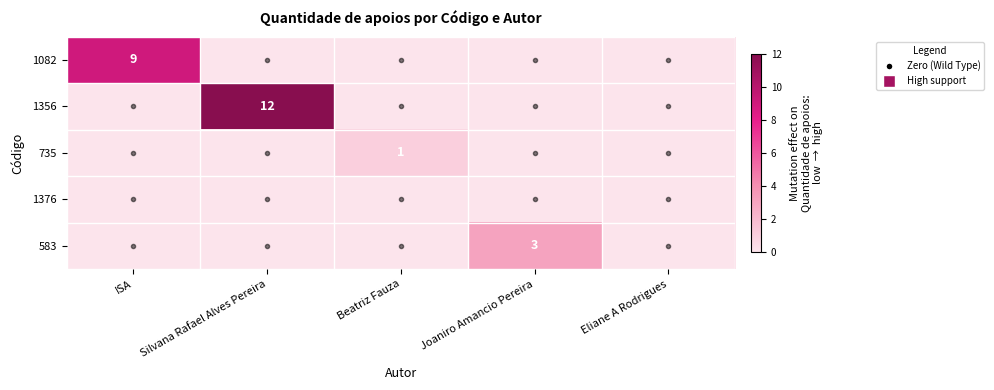

True or false: 735 has a value of 1 at Beatriz Fauza.

True